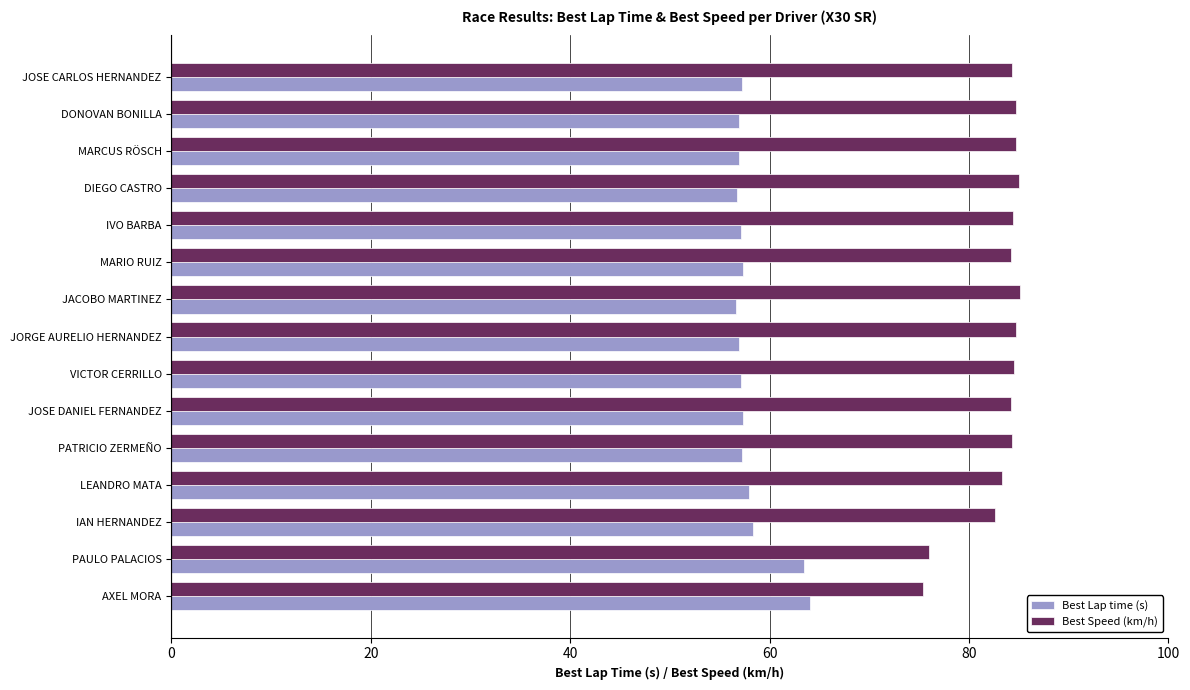

Rank the series by their average value, from highest to lowest.

Best Speed (km/h), Best Lap time (s)